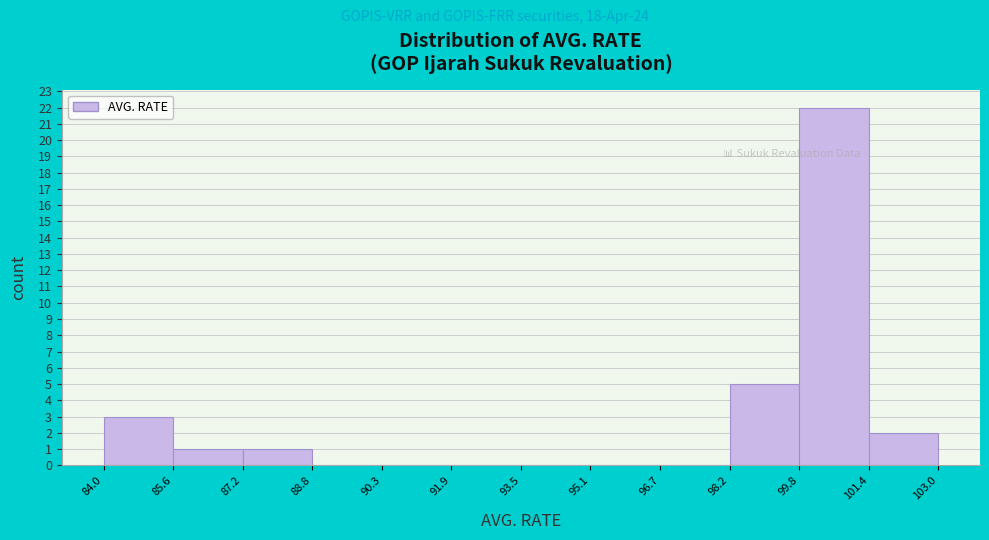

Over which range of the x-axis is the bar tallest?

99.8 to 101.4